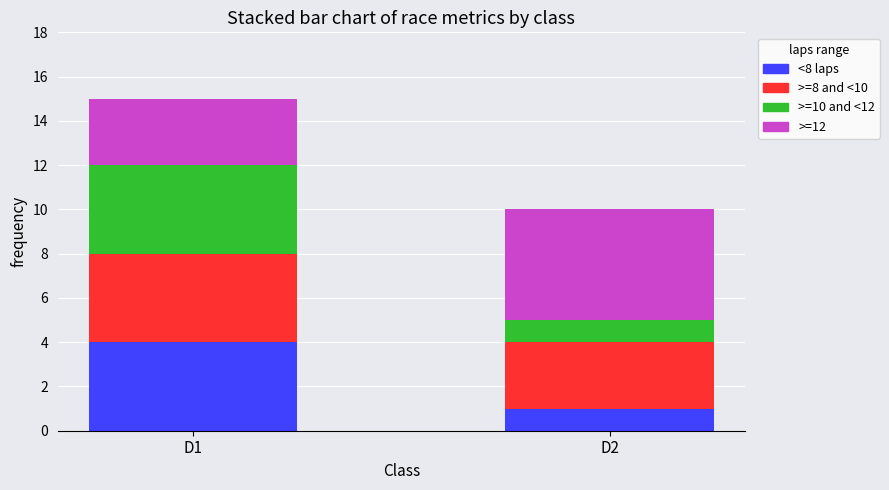

What is the highest value of the <8 laps series?

4